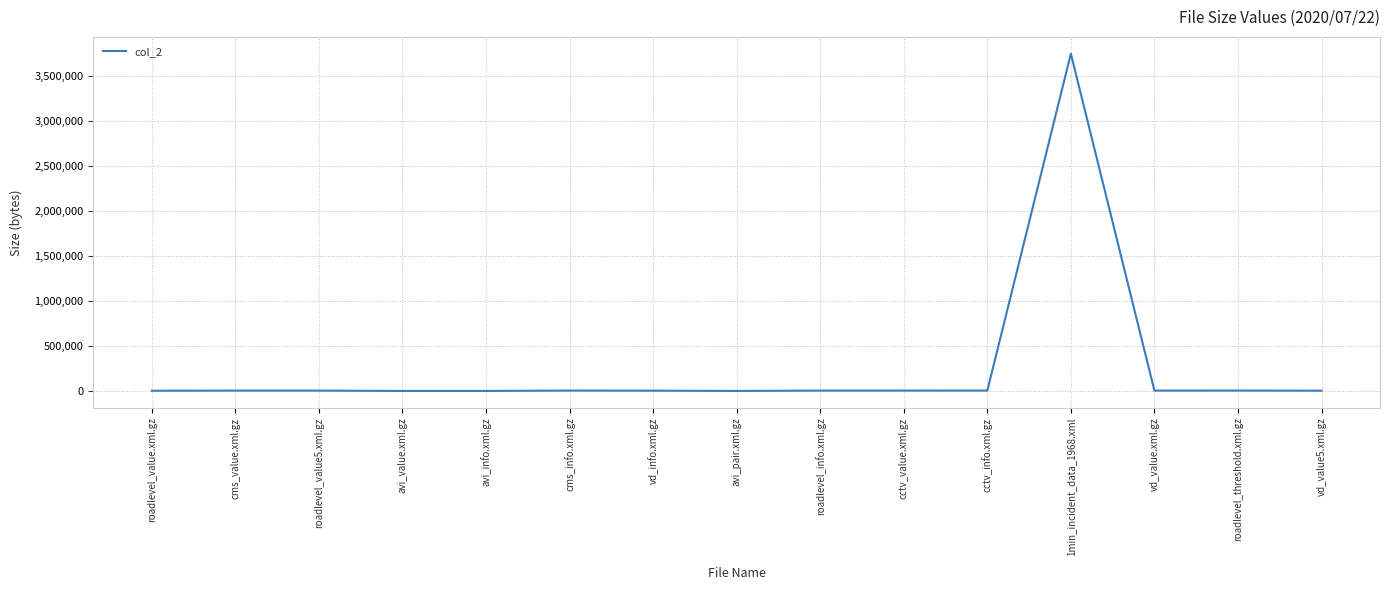

What is the maximum value shown in the chart?

3745726